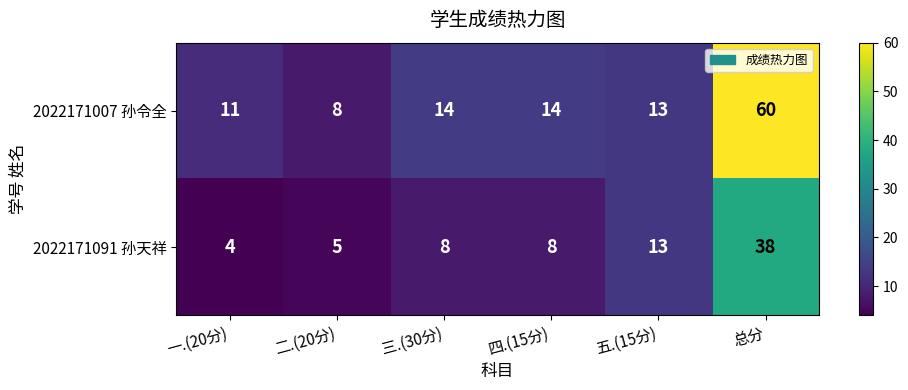

Which label corresponds to the smallest value in the chart?

一.(20分)